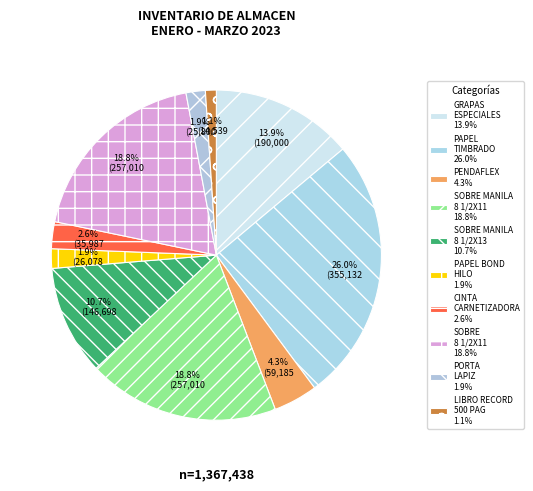

Count the number of slices in the pie.

10